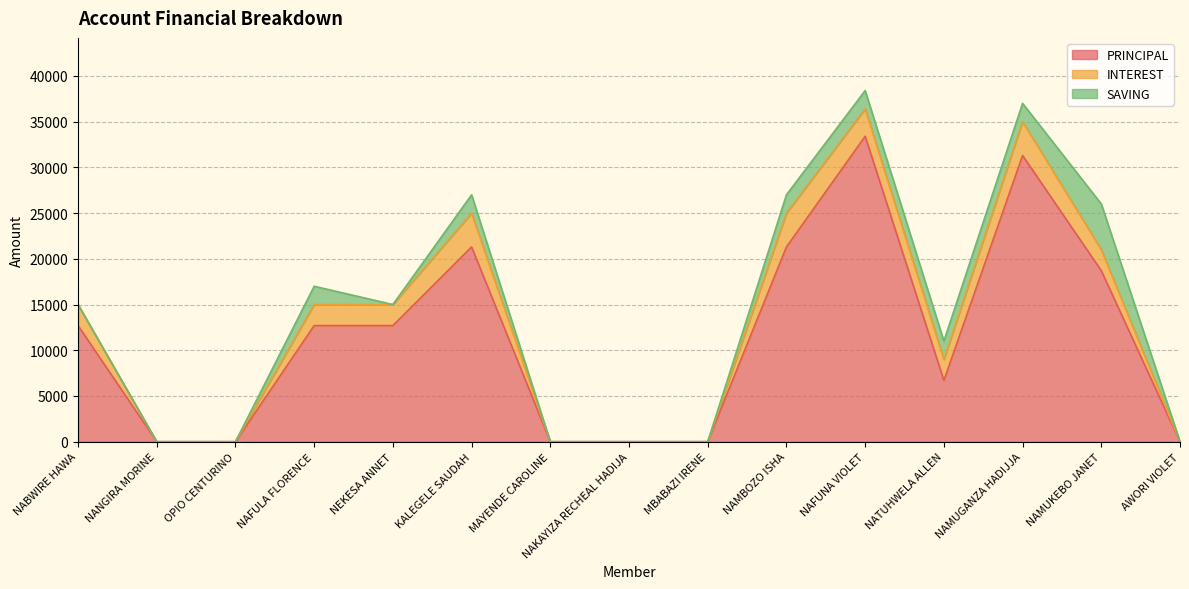

Reading right to left, list all the values displayed in this chart.

PRINCIPAL: AWORI VIOLET=0	NAMUKEBO JANET=18700	NAMUGANZA HADIJJA=31300	NATUHWELA ALLEN=6700	NAFUNA VIOLET=33400	NAMBOZO ISHA=21300	MBABAZI IRENE=0	NAKAYIZA RECHEAL HADIJA=0	MAYENDE CAROLINE=0	KALEGELE SAUDAH=21300	NEKESA ANNET=12700	NAFULA FLORENCE=12700	OPIO CENTURINO=0	NANGIRA MORINE=0	NABWIRE HAWA=12700
INTEREST: AWORI VIOLET=0	NAMUKEBO JANET=2300	NAMUGANZA HADIJJA=3700	NATUHWELA ALLEN=2300	NAFUNA VIOLET=3000	NAMBOZO ISHA=3700	MBABAZI IRENE=0	NAKAYIZA RECHEAL HADIJA=0	MAYENDE CAROLINE=0	KALEGELE SAUDAH=3700	NEKESA ANNET=2300	NAFULA FLORENCE=2300	OPIO CENTURINO=0	NANGIRA MORINE=0	NABWIRE HAWA=2300
SAVING: AWORI VIOLET=0	NAMUKEBO JANET=5000	NAMUGANZA HADIJJA=2000	NATUHWELA ALLEN=2000	NAFUNA VIOLET=2000	NAMBOZO ISHA=2000	MBABAZI IRENE=0	NAKAYIZA RECHEAL HADIJA=0	MAYENDE CAROLINE=0	KALEGELE SAUDAH=2000	NEKESA ANNET=0	NAFULA FLORENCE=2000	OPIO CENTURINO=0	NANGIRA MORINE=0	NABWIRE HAWA=0